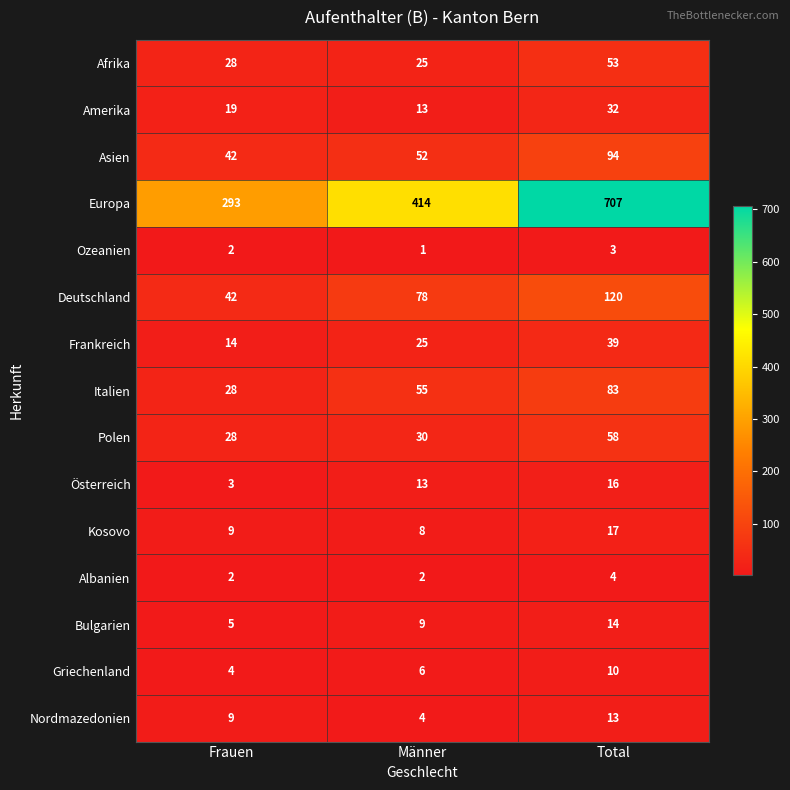

At which label is Österreich closest to 9?

Männer